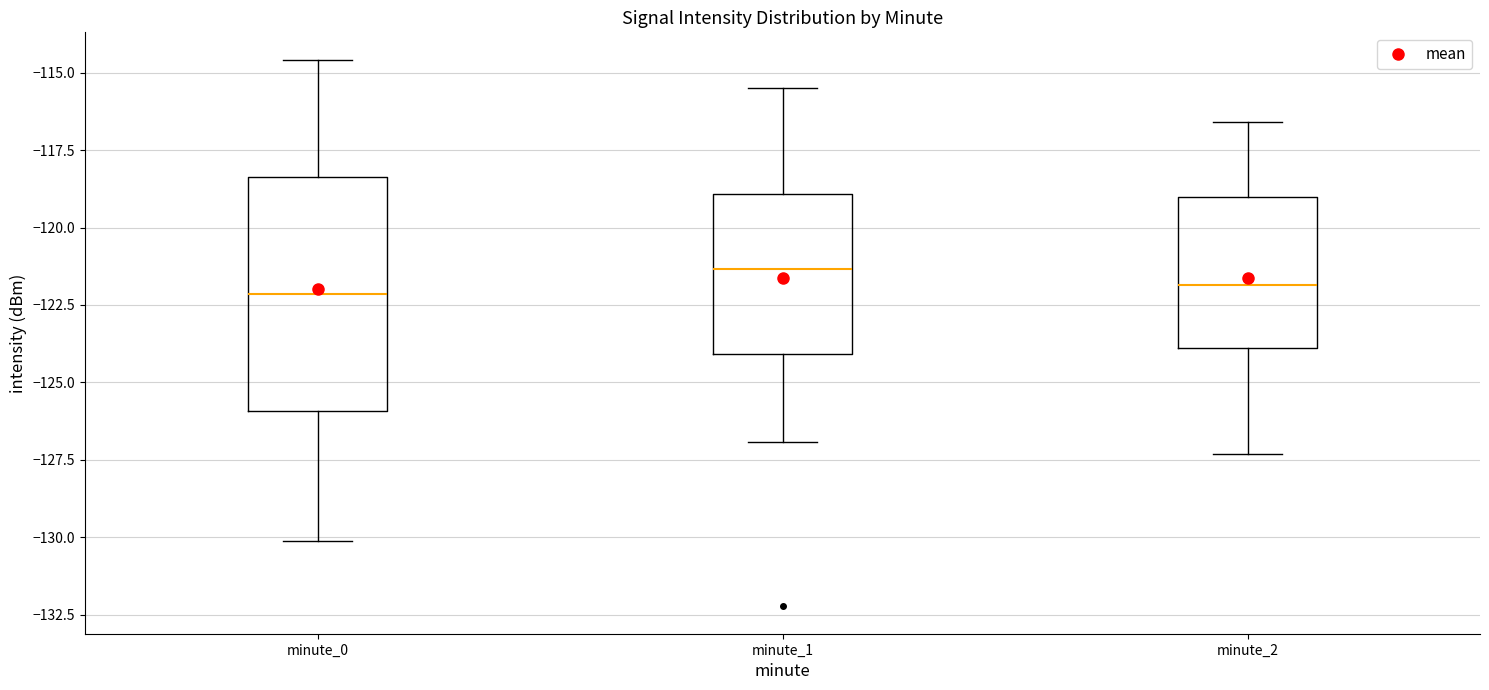

Reading left to right, transcribe this box plot: for each box, give where its median line is, the range the box spans, and where its two whiskers end, as read against the y-axis. The values are not printed on the chart, so give them approximately, as read against the axis.

minute_0: median -122.0, box -126.0 to -118.5, whiskers -130.0 to -114.5
minute_1: median -121.5, box -124.0 to -119.0, whiskers -127.0 to -115.5
minute_2: median -122.0, box -124.0 to -119.0, whiskers -127.5 to -116.5